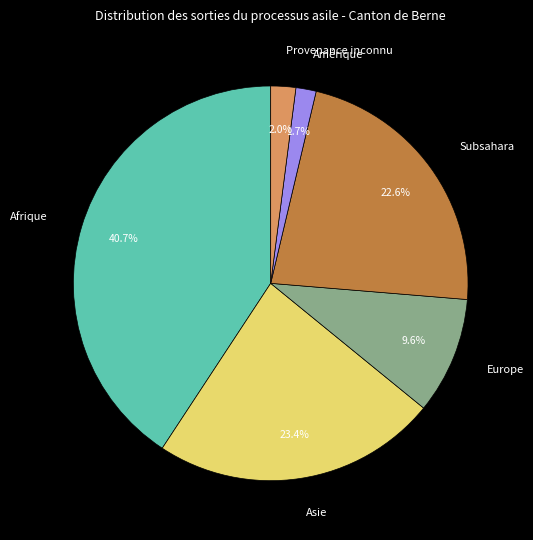

Which slice is the largest?

Afrique